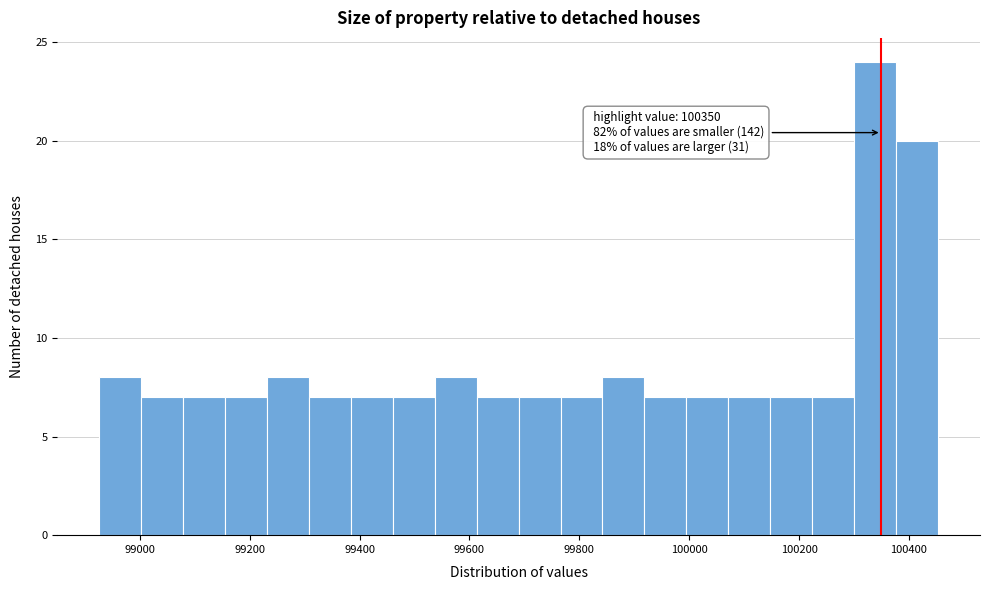

Read against the x-axis, roughly where is the centre of the tallest bar?

100340